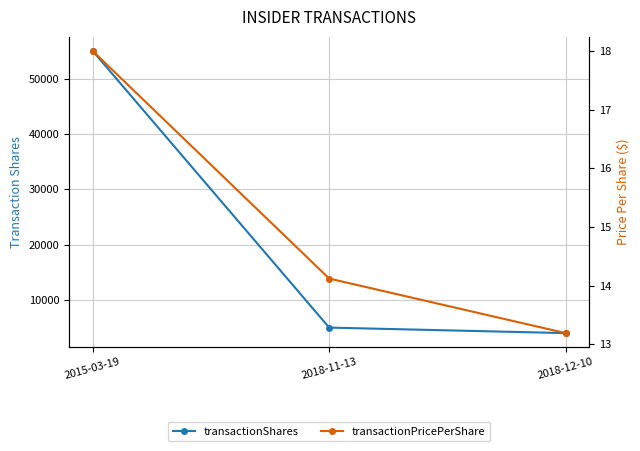

At 2018-11-13, list the series in order from largest to smallest.

transactionShares, transactionPricePerShare